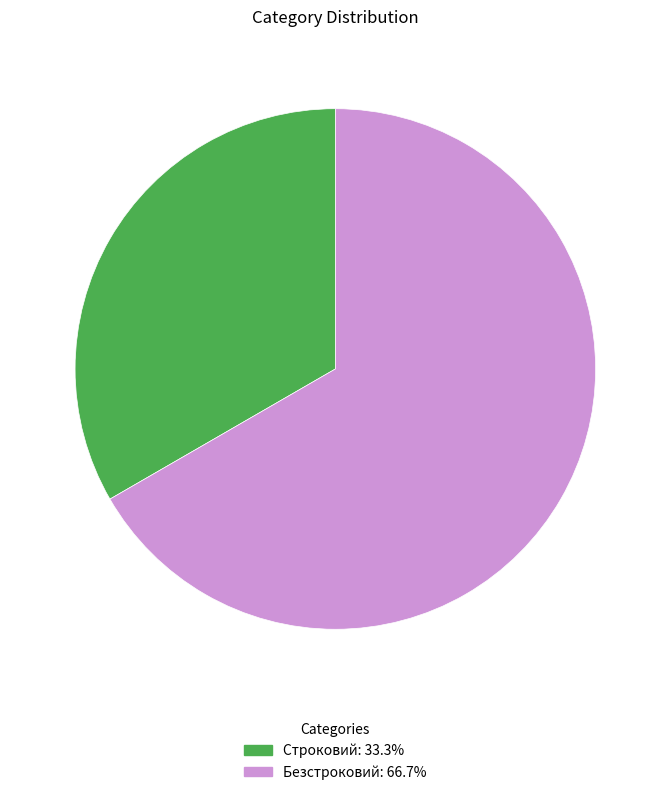

Approximately how many times larger is the value at Безстроковий compared to Строковий?

2.0